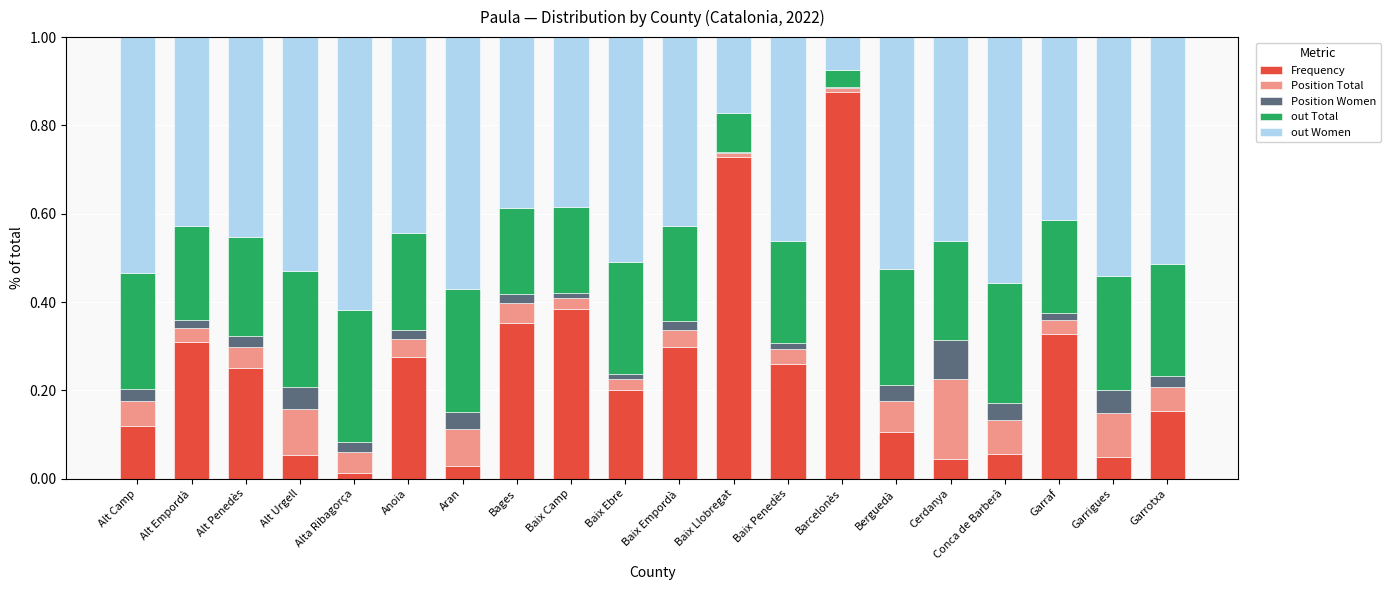

How many categories are shown in the chart?

20